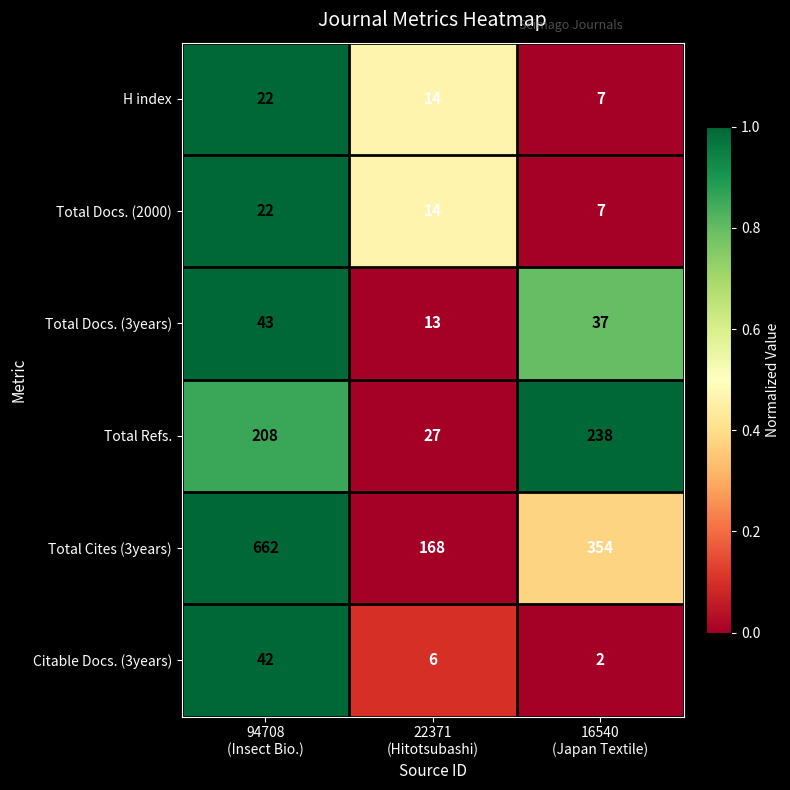

Which series has the largest range (max minus min)?

Total Cites (3years)